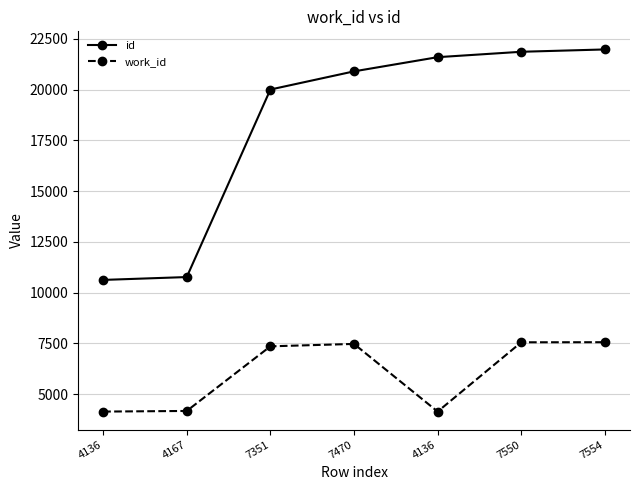

At which label does id first exceed 20899?

4136